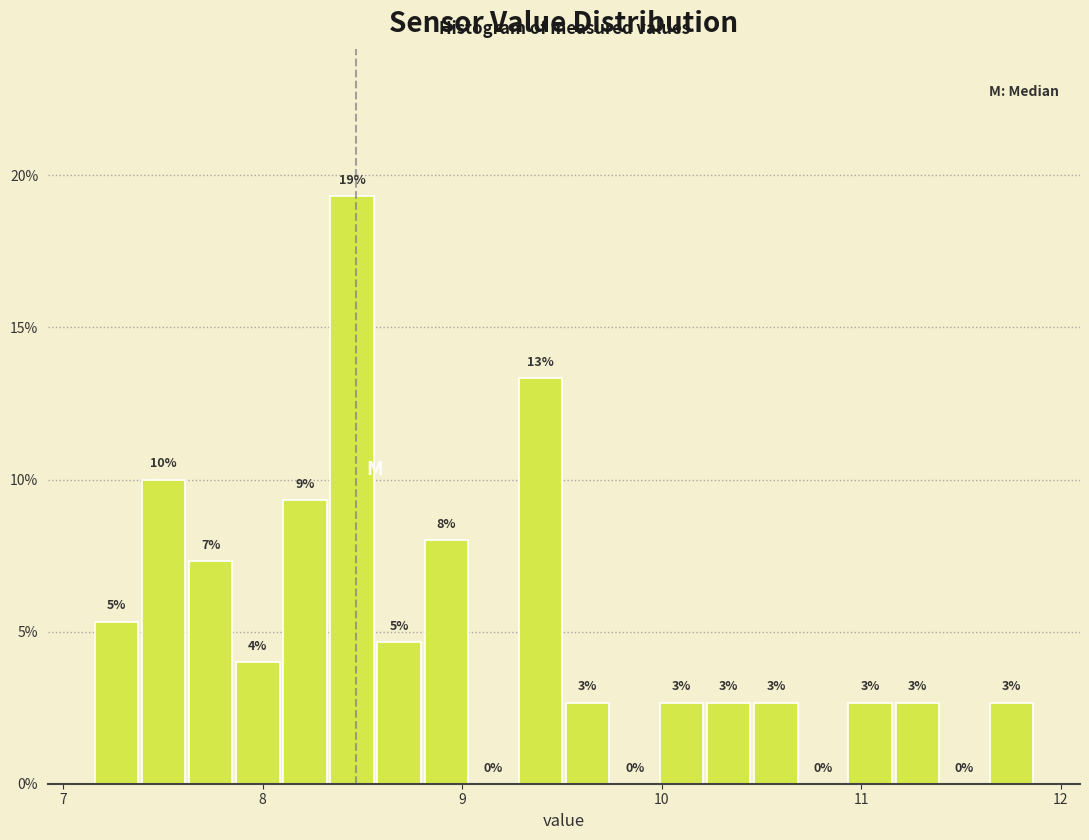

Read against the x-axis, roughly where is the centre of the tallest bar?

8.4